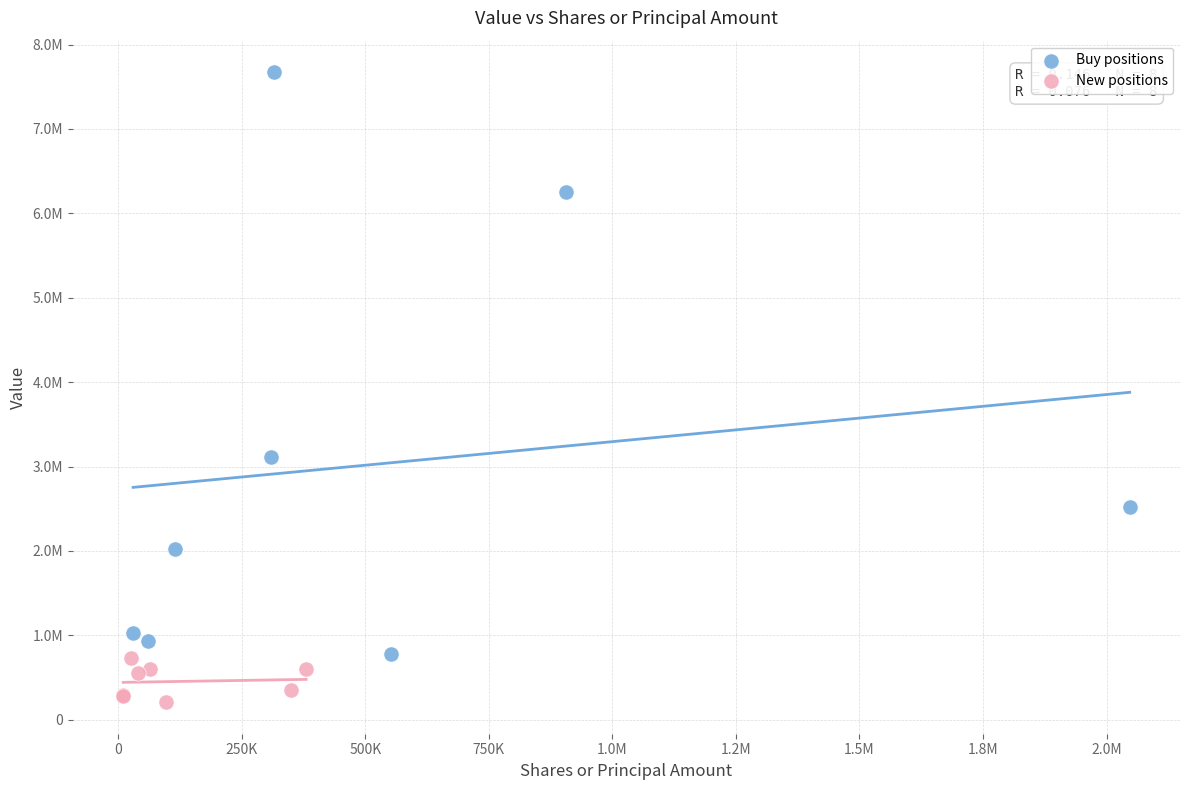

What are all the series names shown in the legend?

Buy positions, New positions